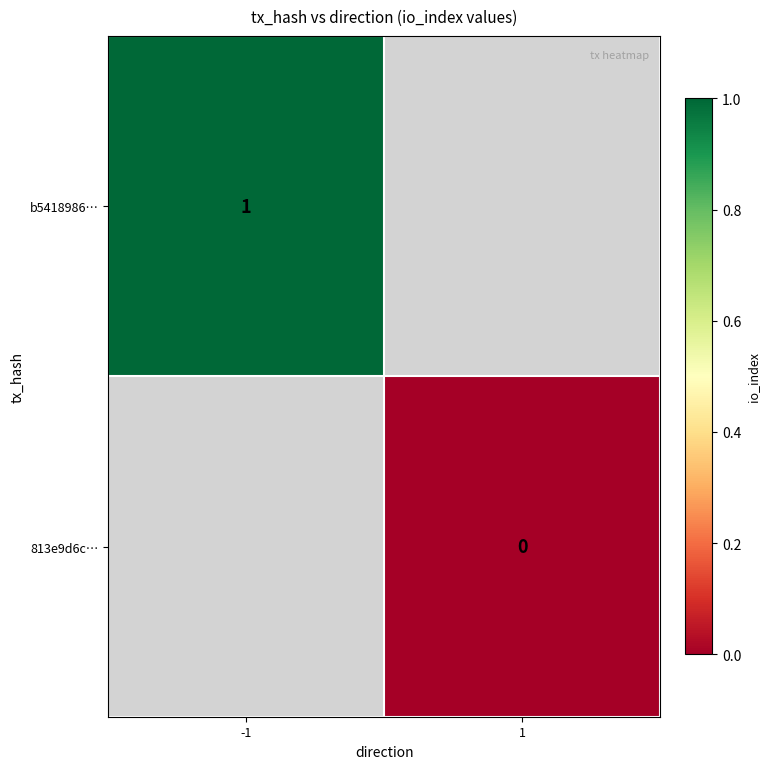

The b5418986… series shows 1 at -1. True or false?

True